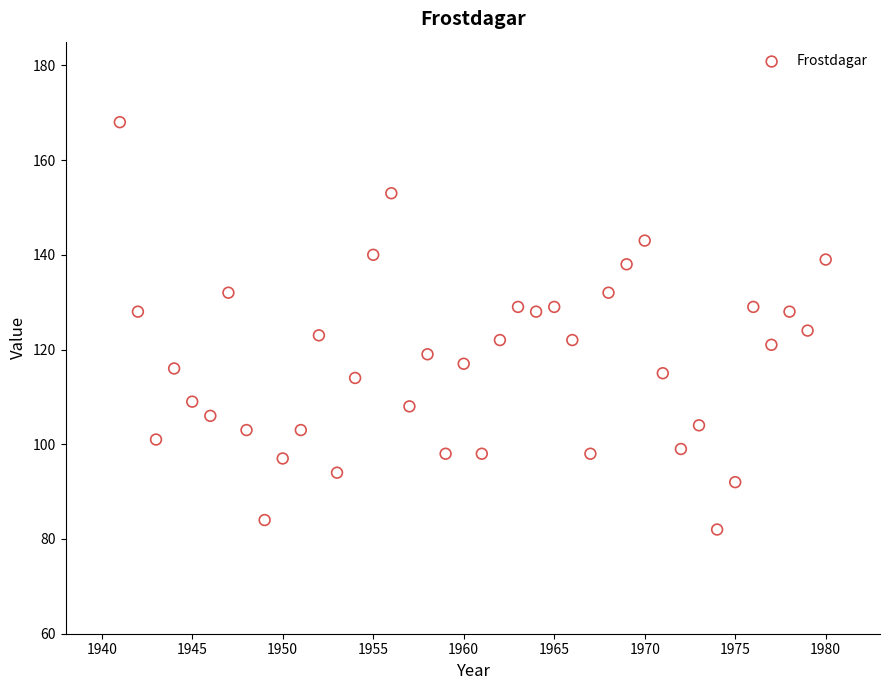

What is the range of X values (max minus min)?

39